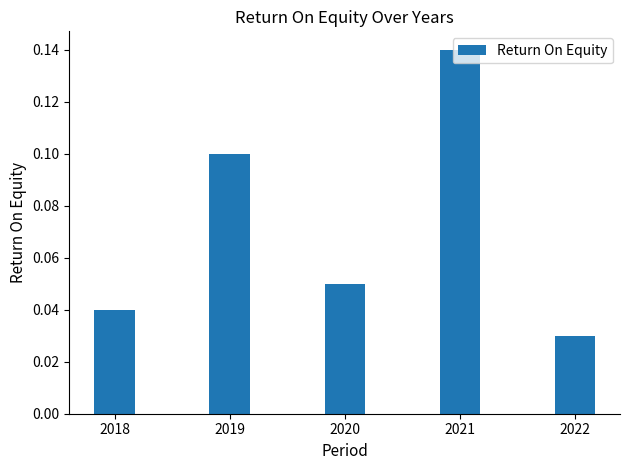

Count the number of data series in this chart.

1